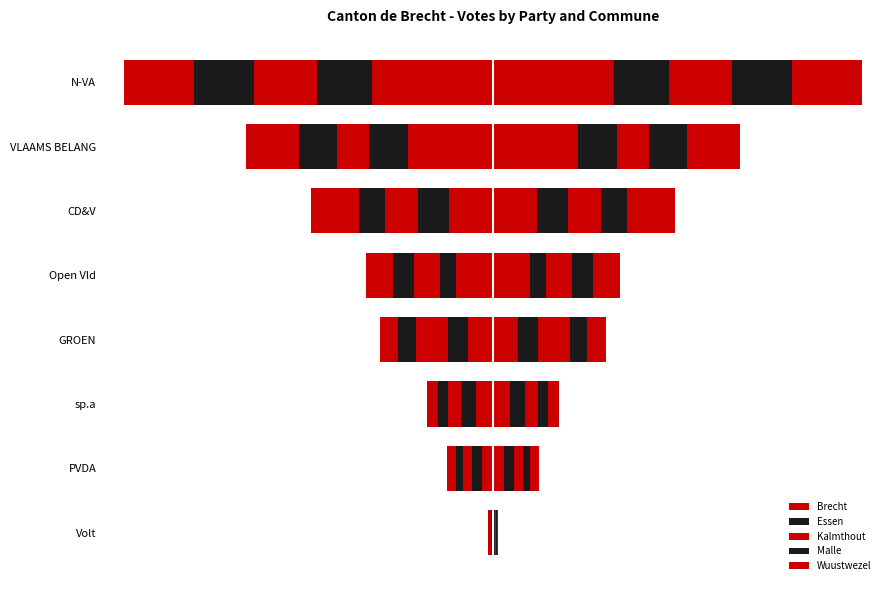

How many data points does each series have?

8